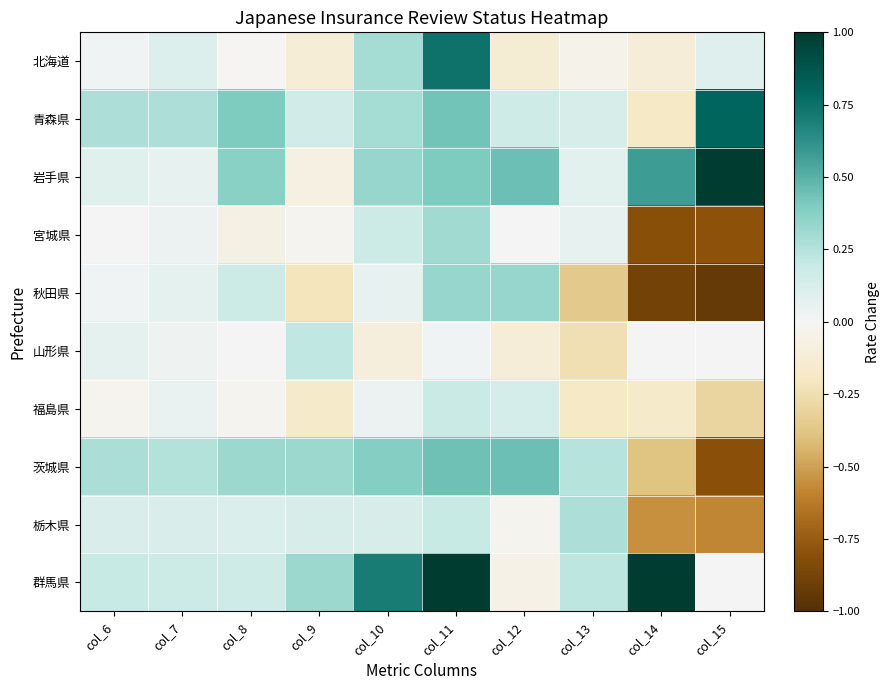

What is the smallest value displayed?

-0.9